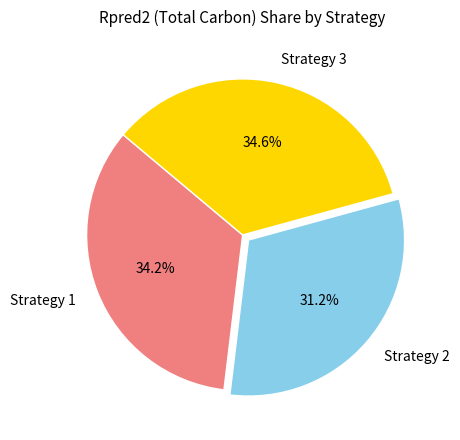

What is the total percentage of Strategy 3 and Strategy 1?

68.8%